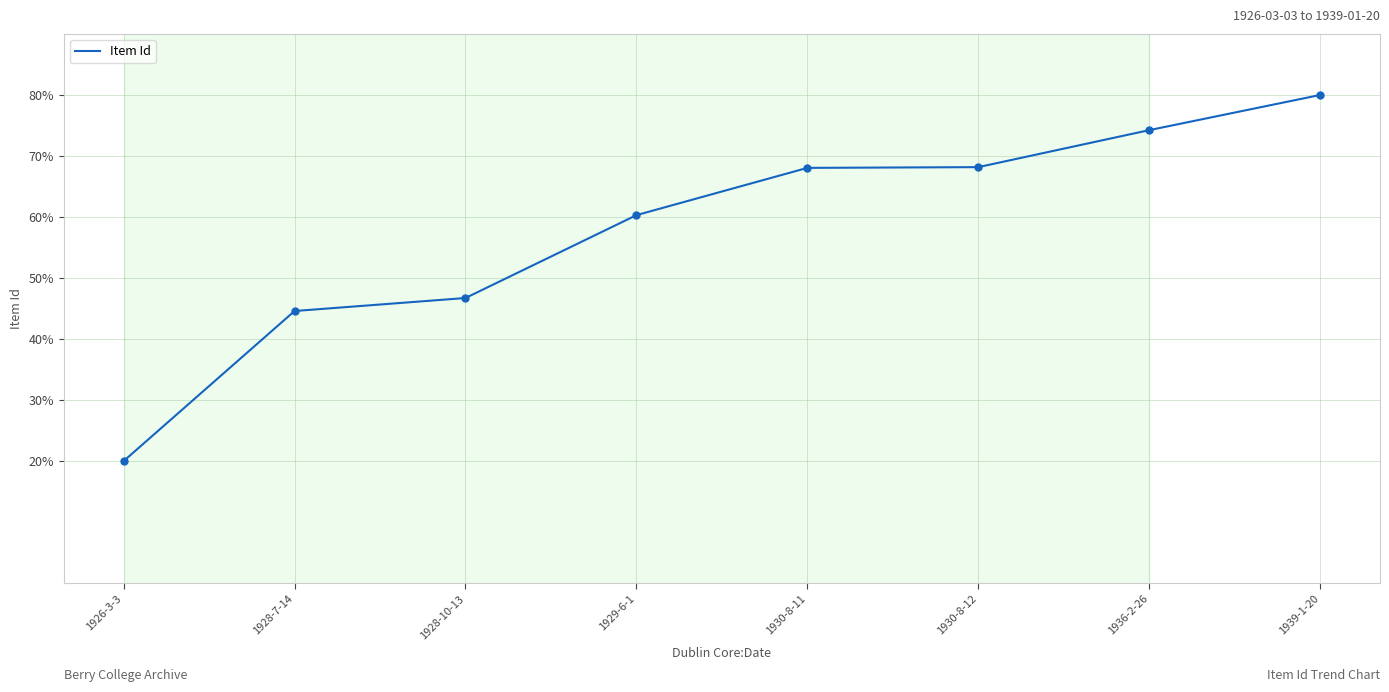

Approximately how many times larger is the value at 1926-3-3 compared to 1930-8-11?

0.3